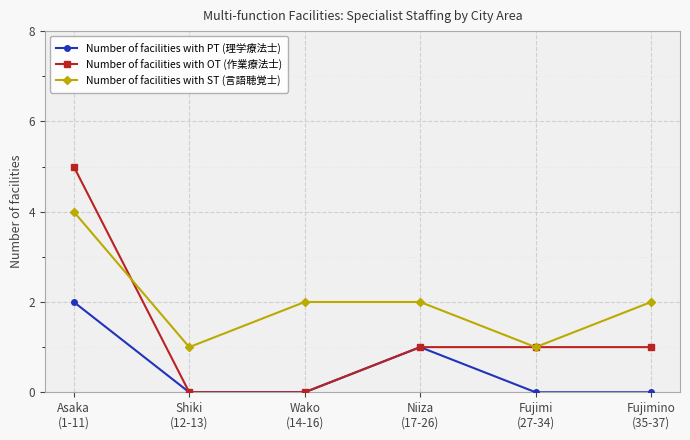

The Number of facilities with PT (理学療法士) series shows 0 at Shiki
(12-13). True or false?

True